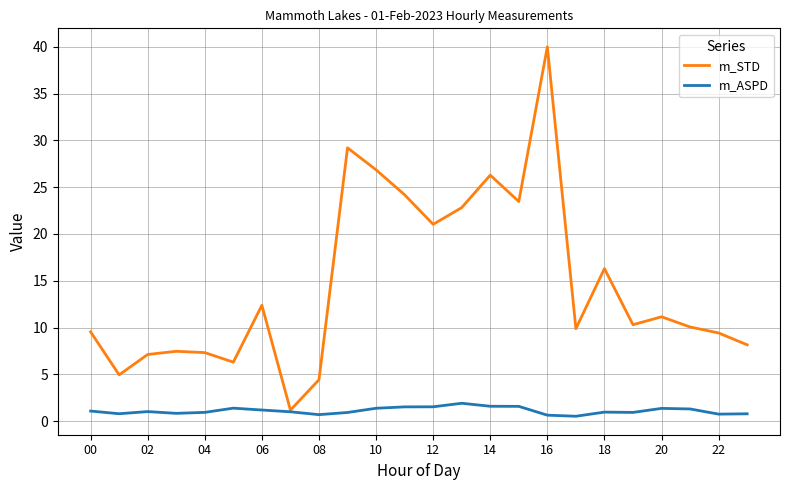

What is the highest value of the m_ASPD series?

1.9